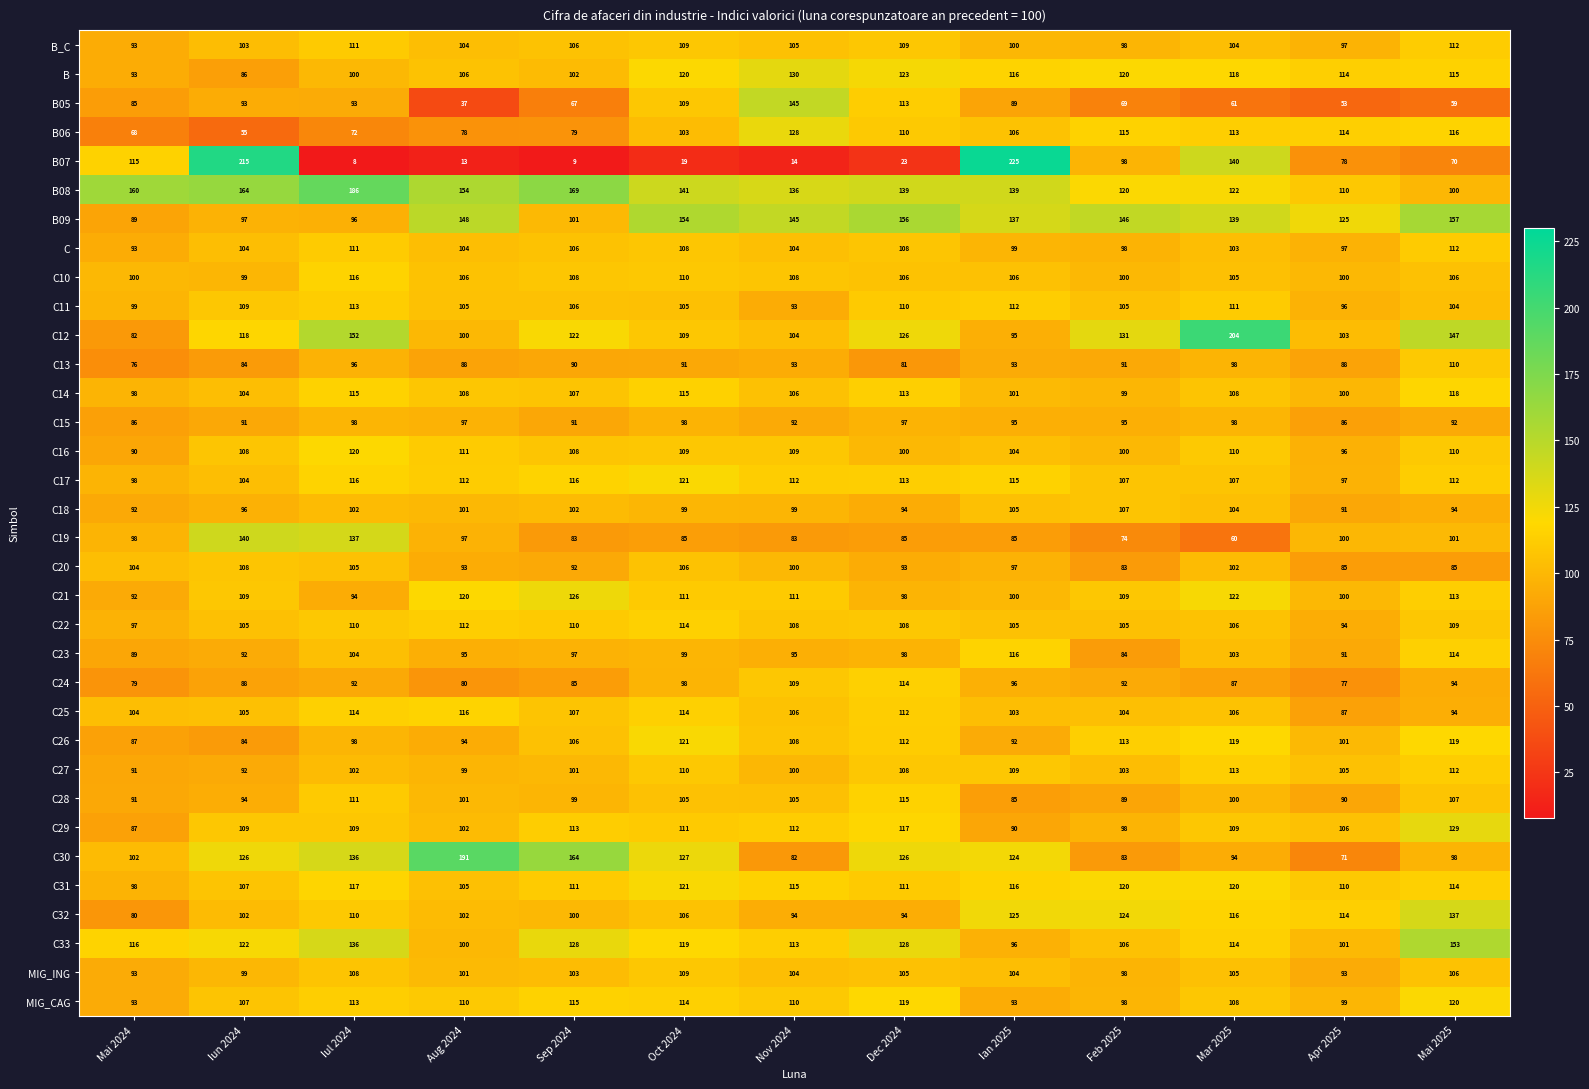

Which series has the largest total across all categories?

B08